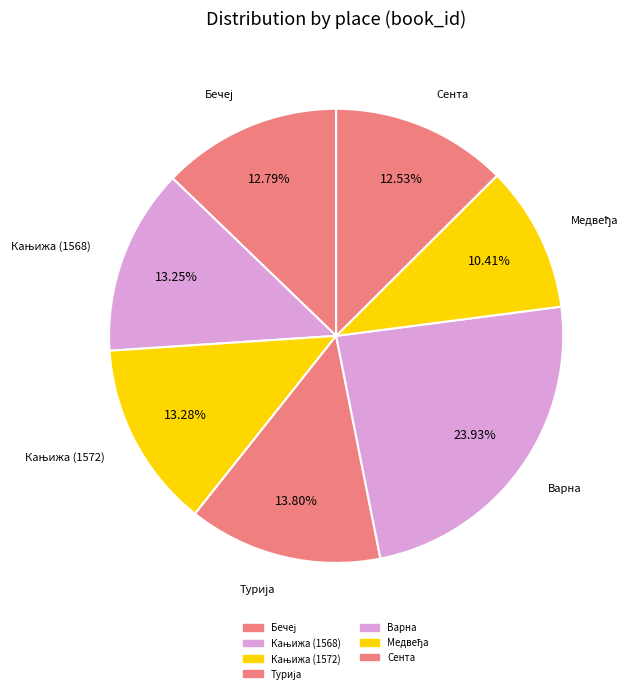

How many segments does this pie chart have?

7